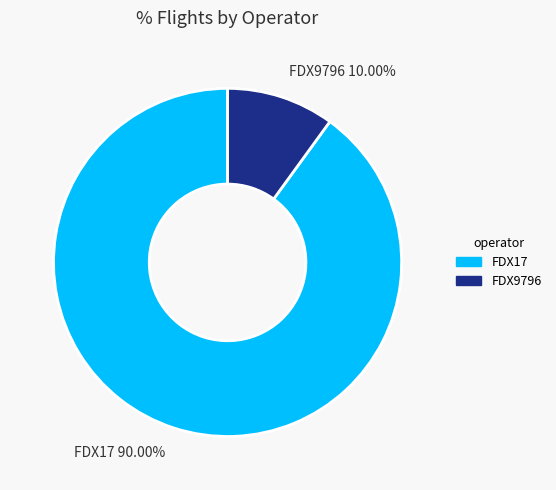

Is FDX9796 the majority of the pie?

No